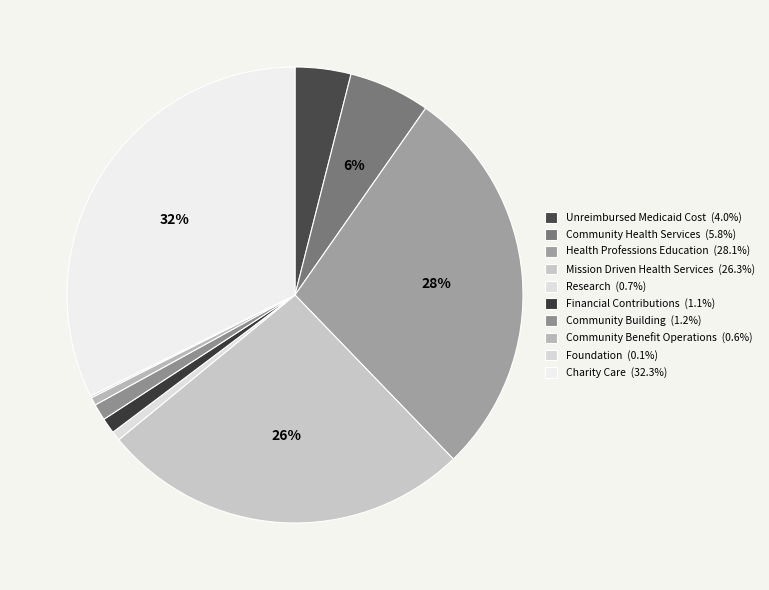

To the nearest percent, what is the difference between the largest and smallest slice percentages?

32%